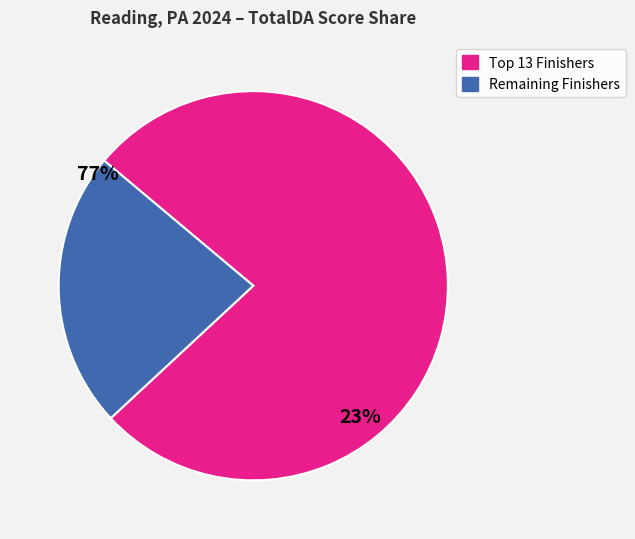

Is there a majority slice in this chart?

Yes